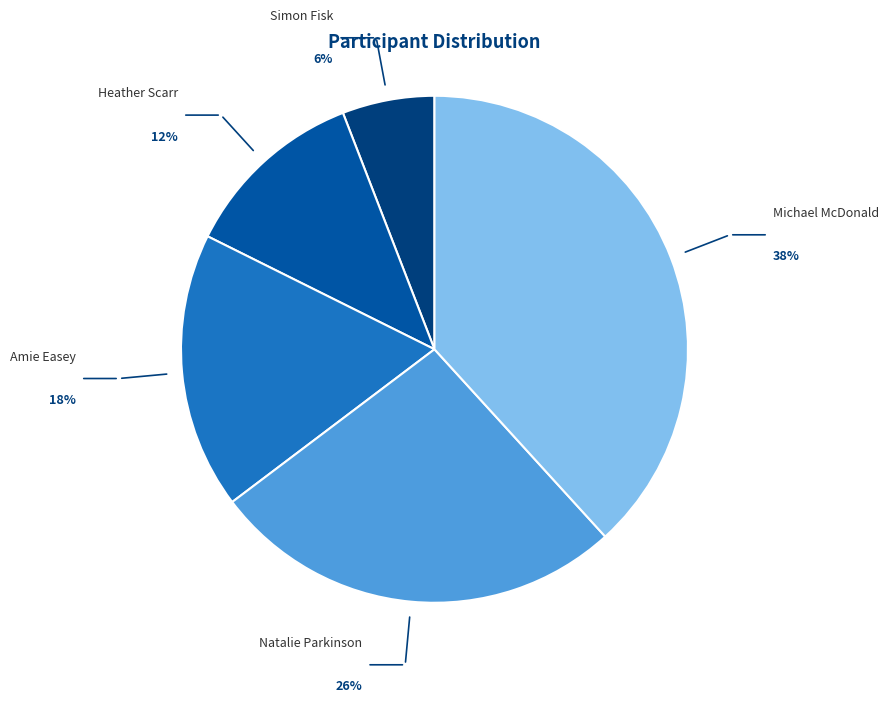

Is there a majority slice in this chart?

No